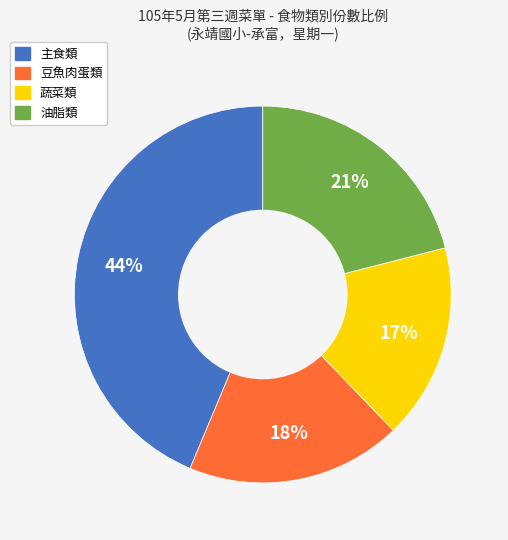

Which category has the biggest portion of the pie?

主食類